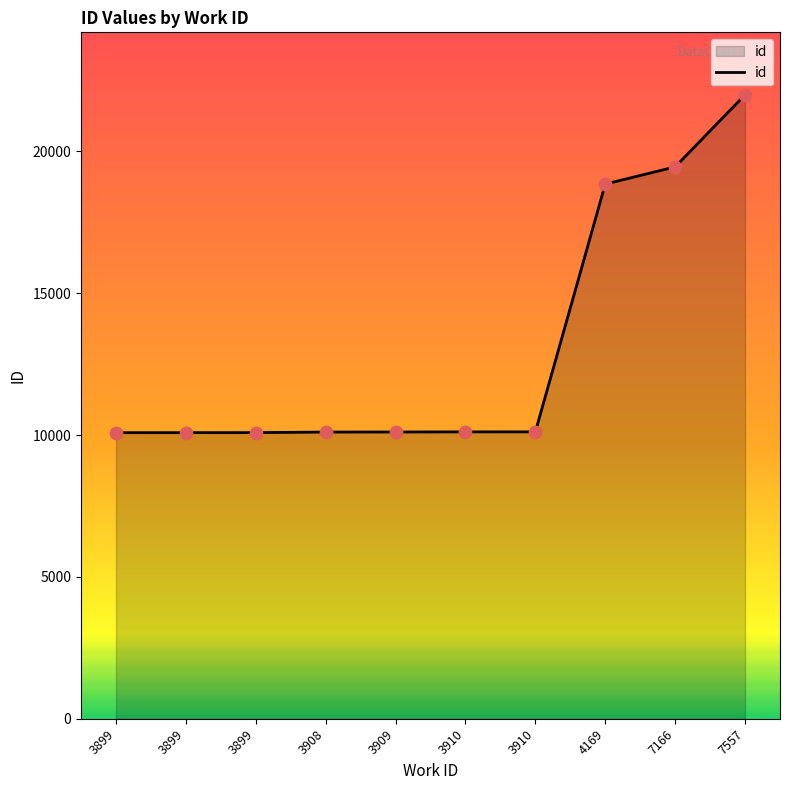

Is this an area chart (filled region under the line)?

Yes